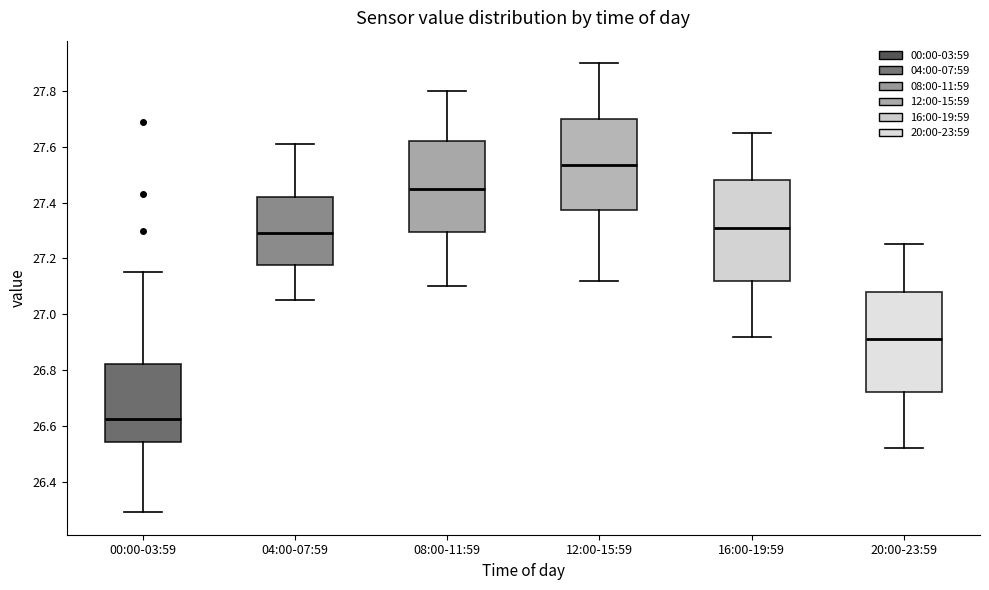

Reading left to right, transcribe this box plot: for each box, give where its median line is, the range the box spans, and where its two whiskers end, as read against the y-axis. The values are not printed on the chart, so give them approximately, as read against the axis.

00:00-03:59: median 26.62, box 26.54 to 26.82, whiskers 26.30 to 27.16
04:00-07:59: median 27.30, box 27.18 to 27.42, whiskers 27.06 to 27.62
08:00-11:59: median 27.46, box 27.30 to 27.62, whiskers 27.10 to 27.80
12:00-15:59: median 27.54, box 27.38 to 27.70, whiskers 27.12 to 27.90
16:00-19:59: median 27.32, box 27.12 to 27.48, whiskers 26.92 to 27.66
20:00-23:59: median 26.92, box 26.72 to 27.08, whiskers 26.52 to 27.26